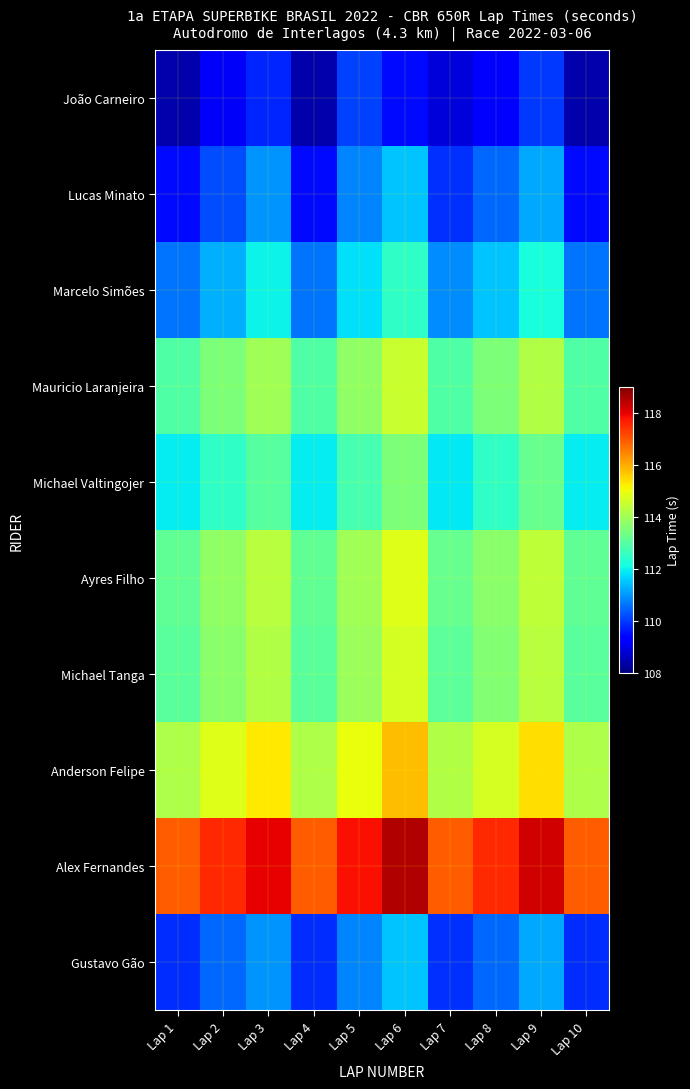

What is the greatest value displayed?

118.5